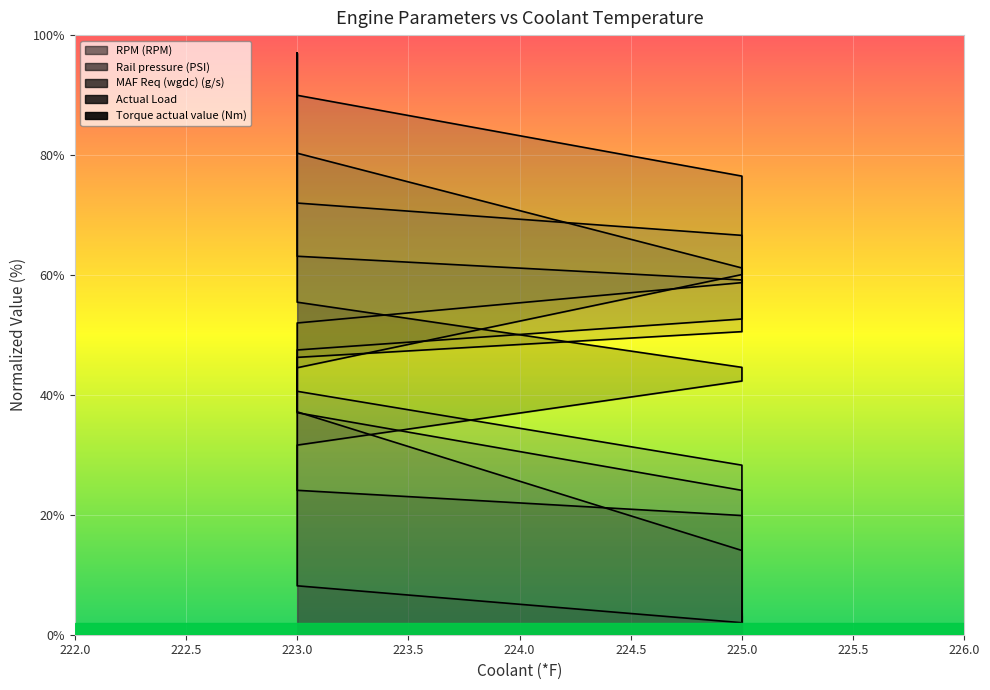

True or false: RPM (RPM) has a value of 97.0 at 223.

True